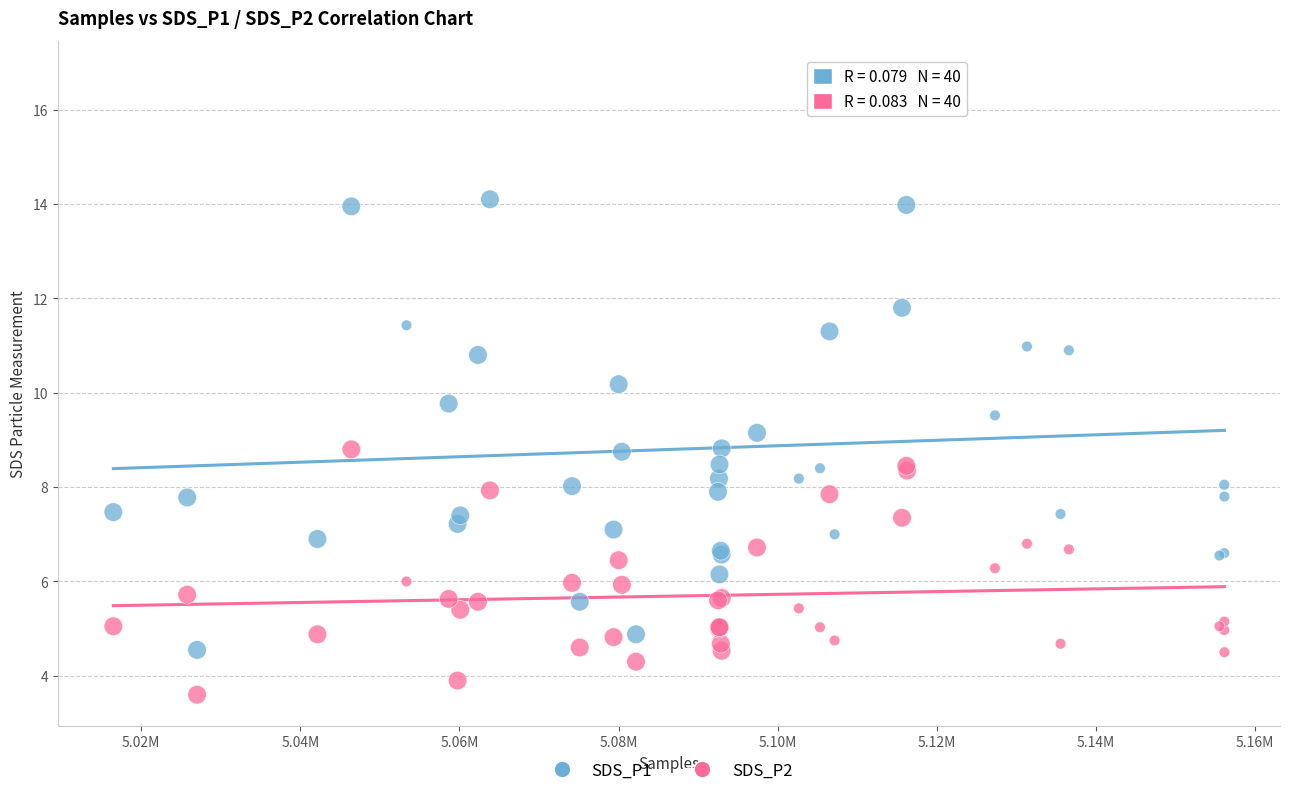

Which series contains the highest Y value?

SDS_P1